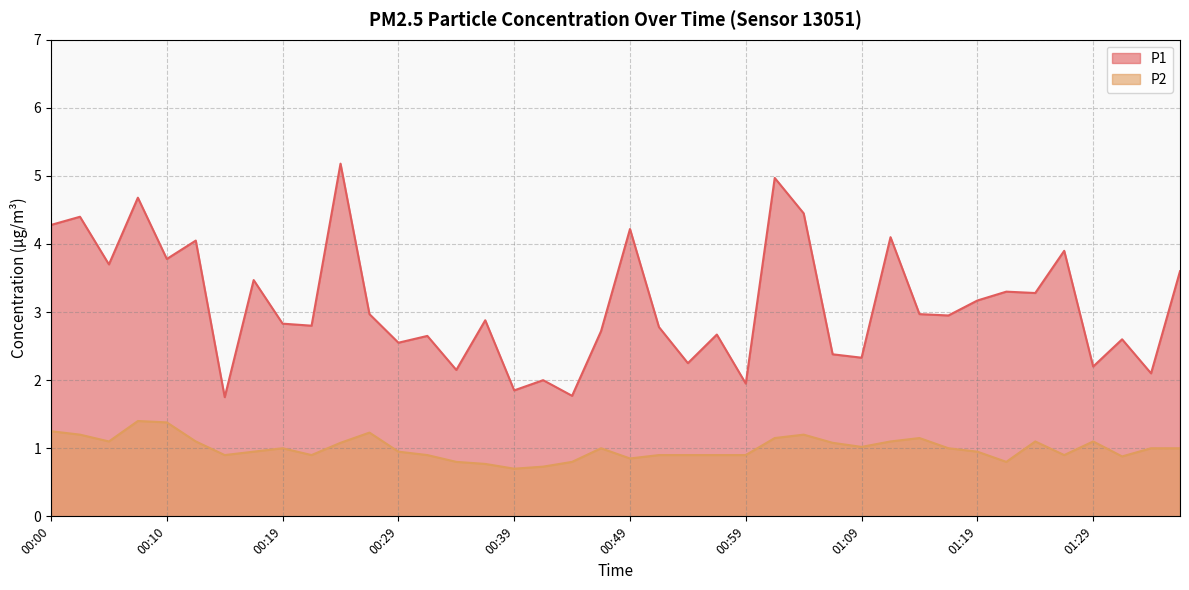

Between 00:02 and 00:47, which series saw the biggest shift?

P1